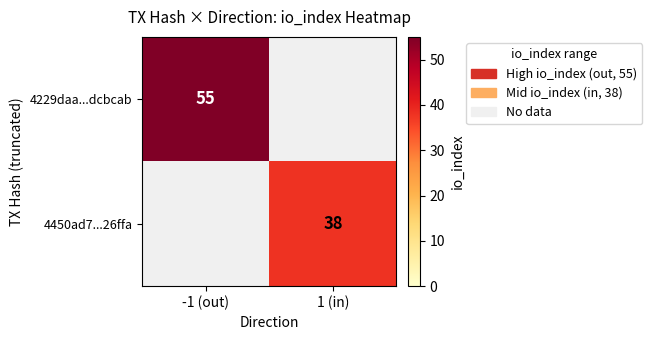

True or false: 4450ad7...26ffa has a value of 38 at 1 (in).

True